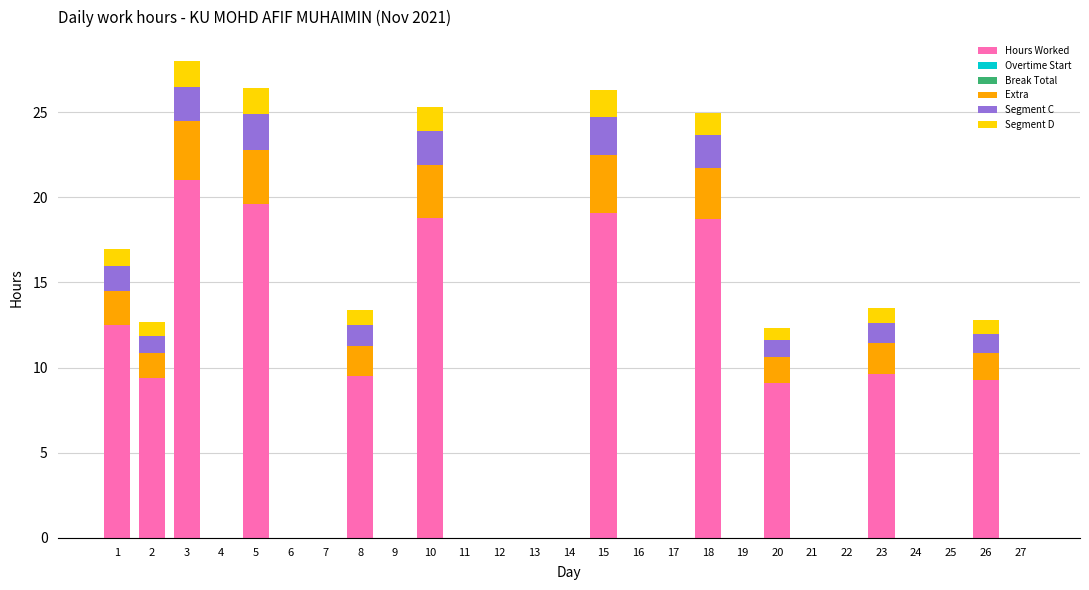

What is the total value across all series at 26?

12.8